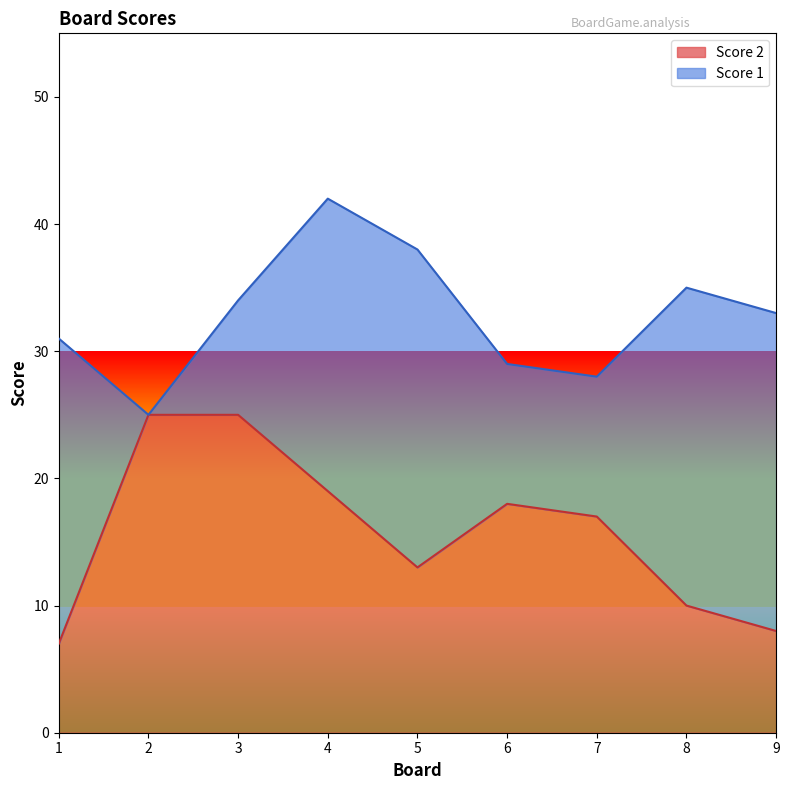

Between 1 and 5, which is larger?

5